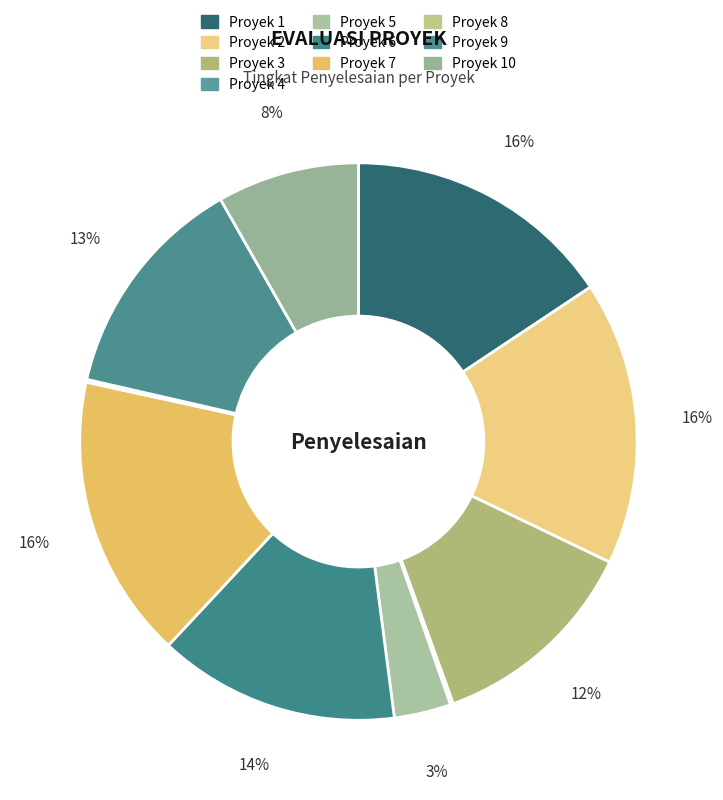

What is the smallest slice in the pie chart?

Proyek 4